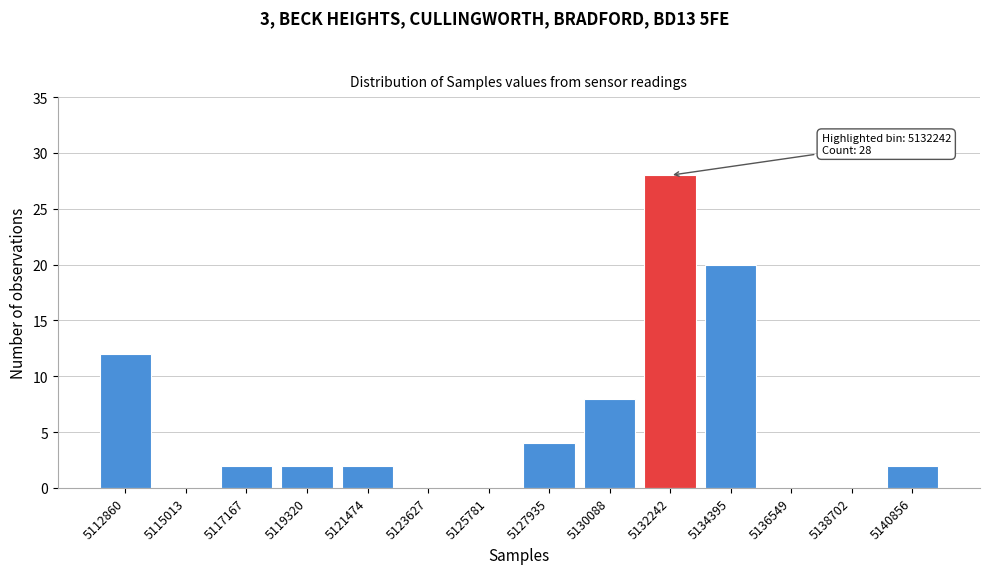

Reading left to right, transcribe all the data shown in this chart.

5112860=12	5115013=0	5117167=2	5119320=2	5121474=2	5123627=0	5125781=0	5127935=4	5130088=8	5132242=28	5134395=20	5136549=0	5138702=0	5140856=2